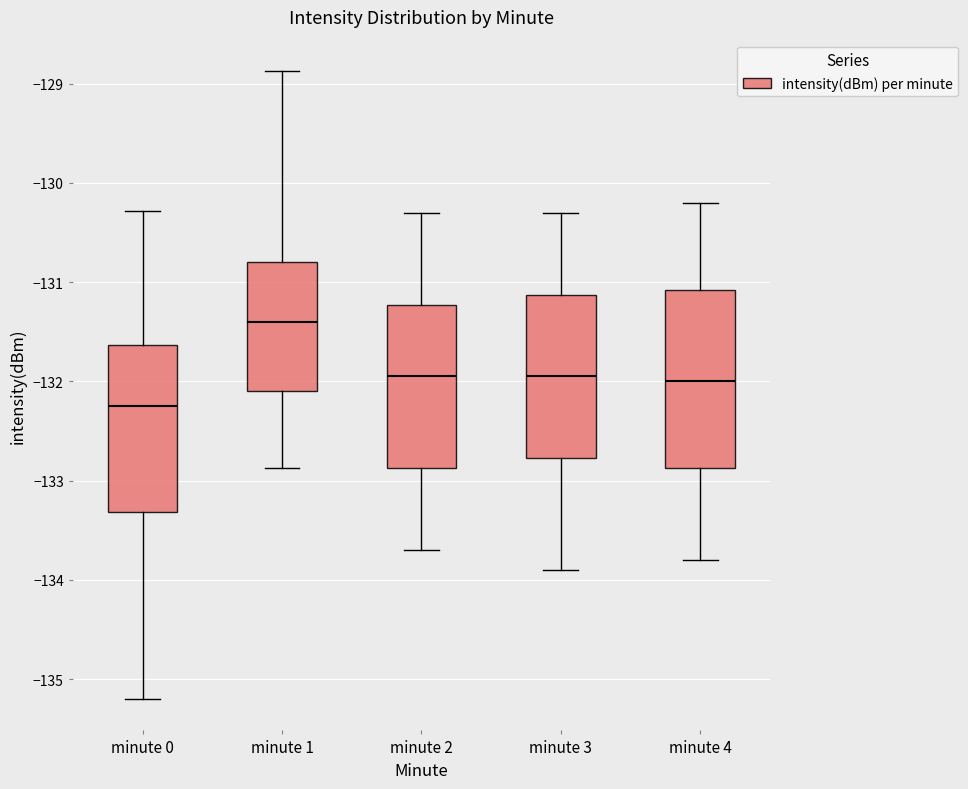

Which box's median line is the highest?

minute 1